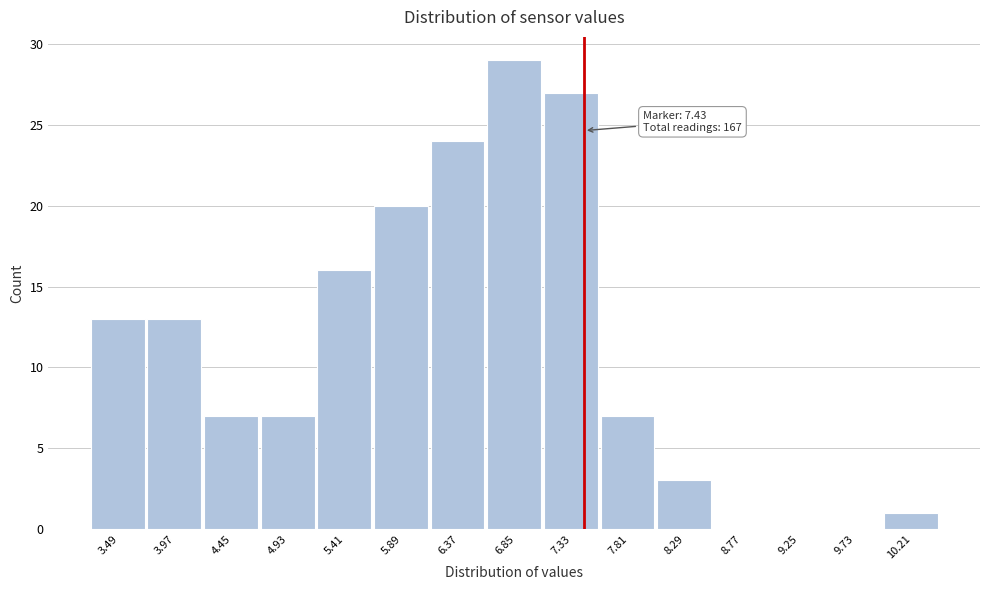

Over which range of the x-axis is the bar tallest?

6.61 to 7.09